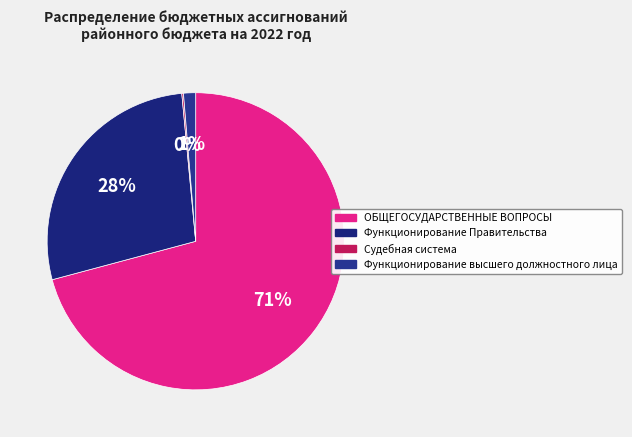

What percentage is the ОБЩЕГОСУДАРСТВЕННЫЕ ВОПРОСЫ slice, to the nearest percent?

71%